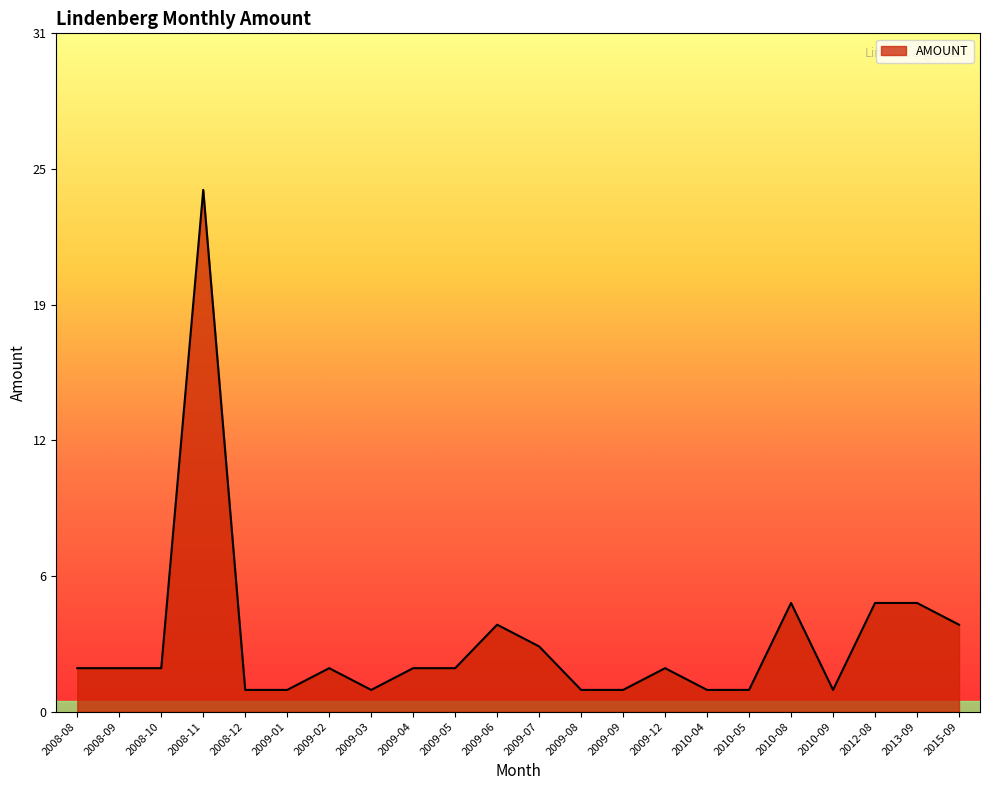

Is this an area chart (filled region under the line)?

Yes